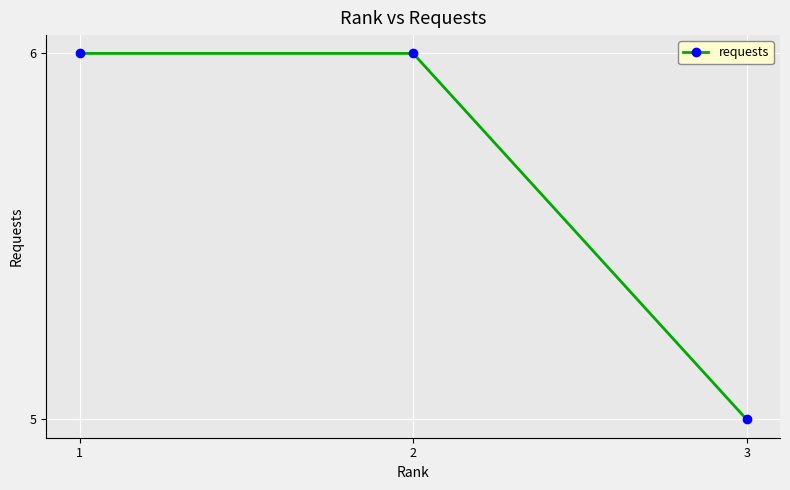

Is this an area chart (filled region under the line)?

No